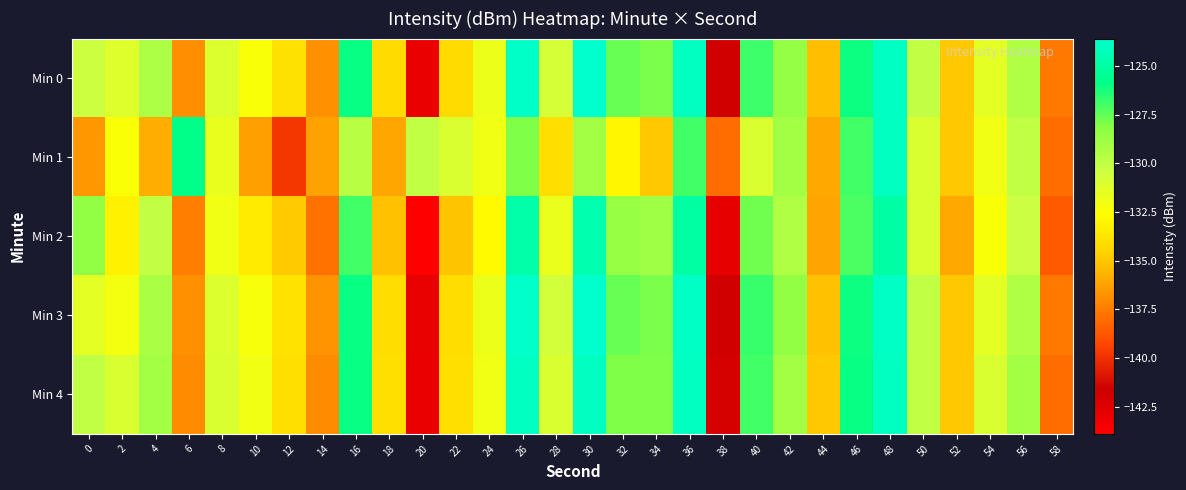

Rank the series by their maximum value, from lowest to highest.

Min 2, Min 1, Min 4, Min 0, Min 3